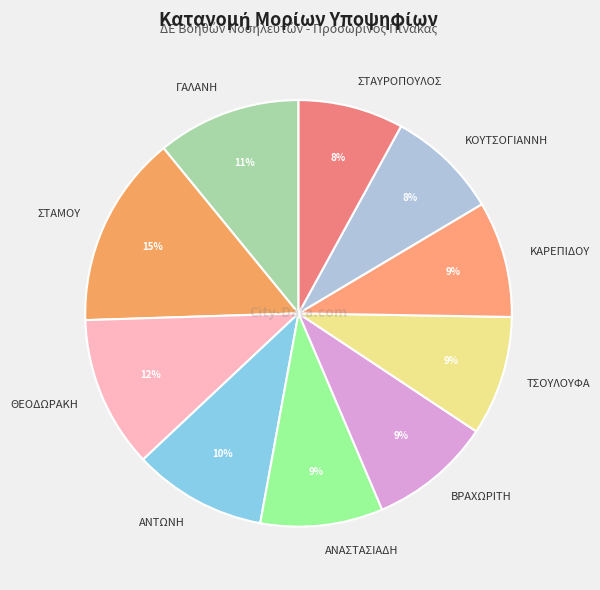

To the nearest percent, what percentage of the pie is ΚΟΥΤΣΟΓΙΑΝΝΗ?

8%